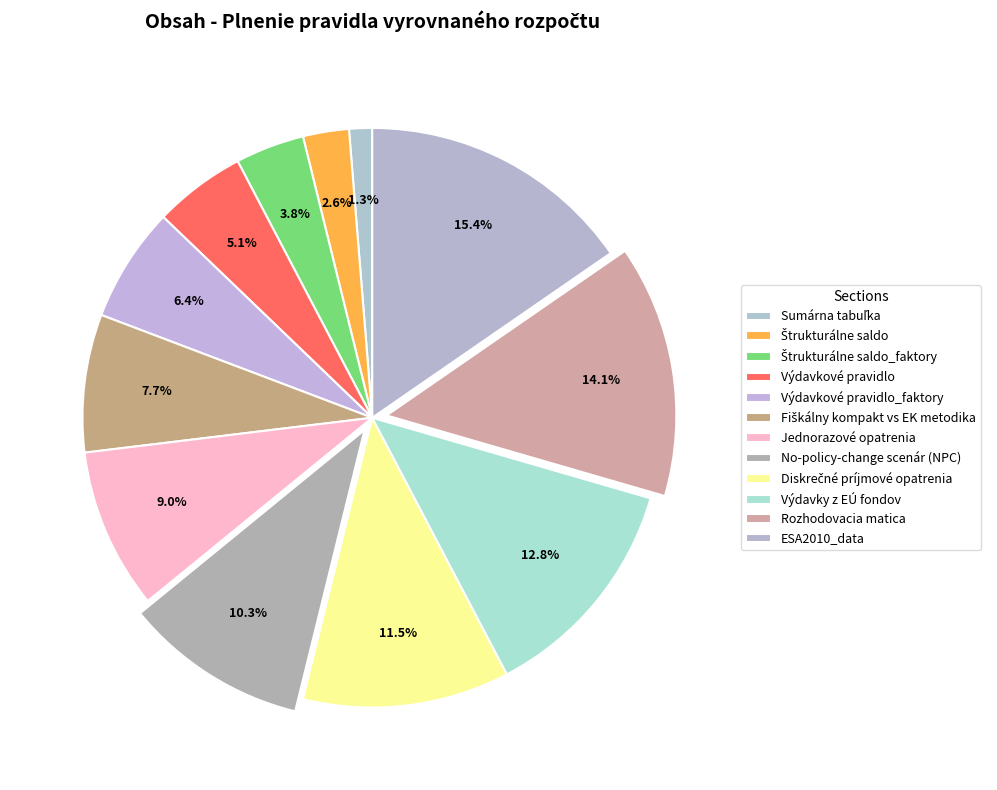

Which slice is the largest?

ESA2010_data